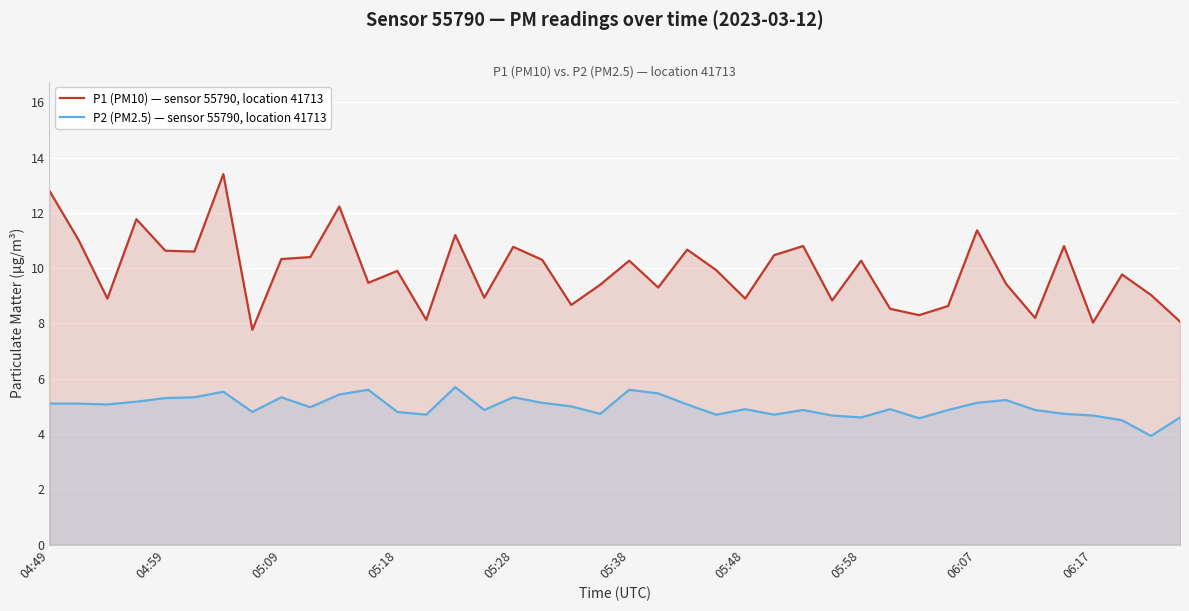

How many categories are shown in the chart?

40